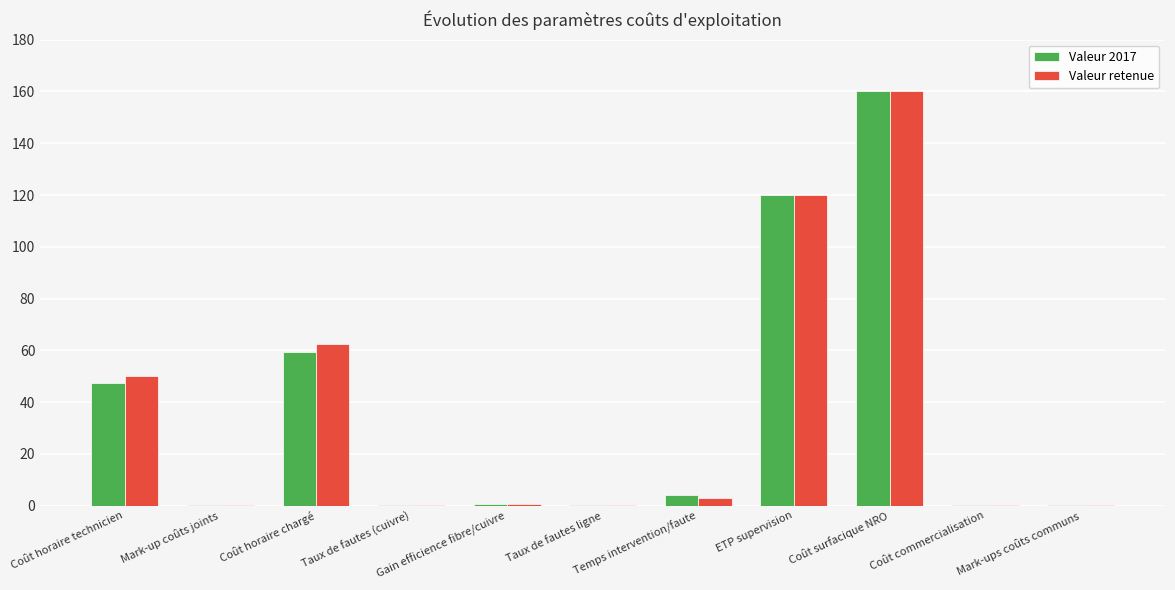

What is the sum of all Valeur 2017 values?

391.9